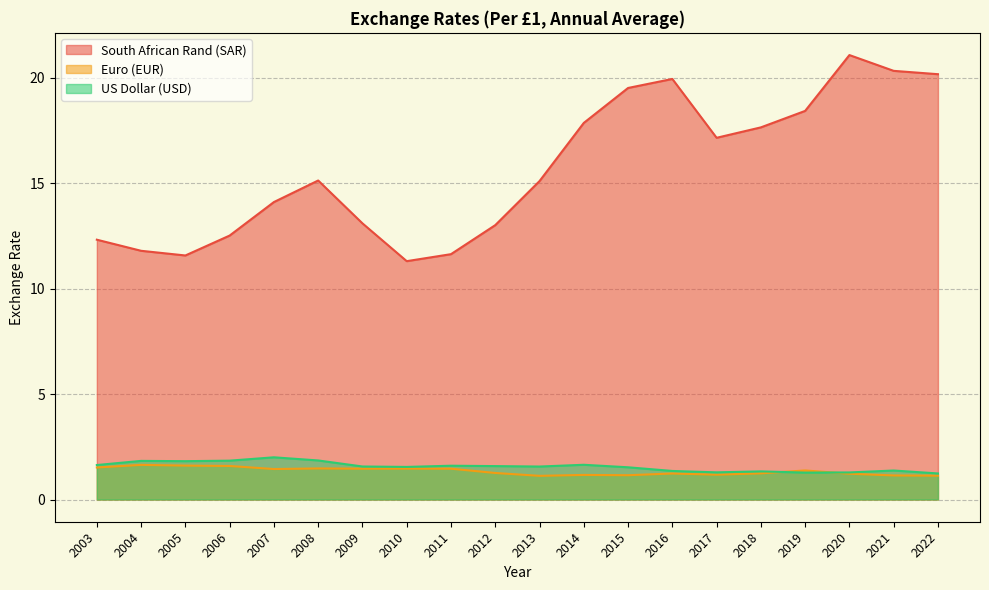

Which has a higher value, 2010 or 2012?

2012